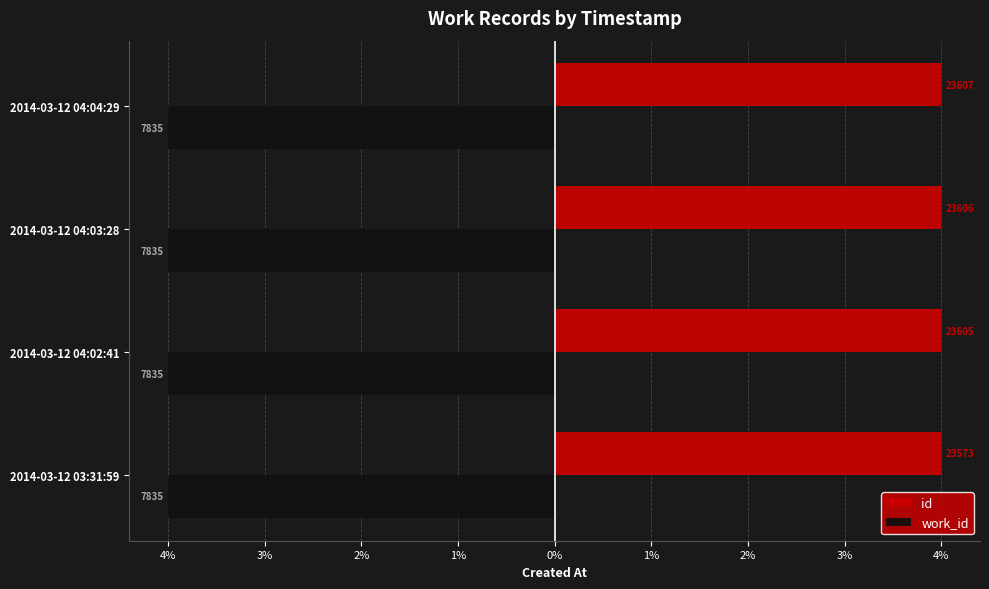

What are all the series names shown in the legend?

id, work_id